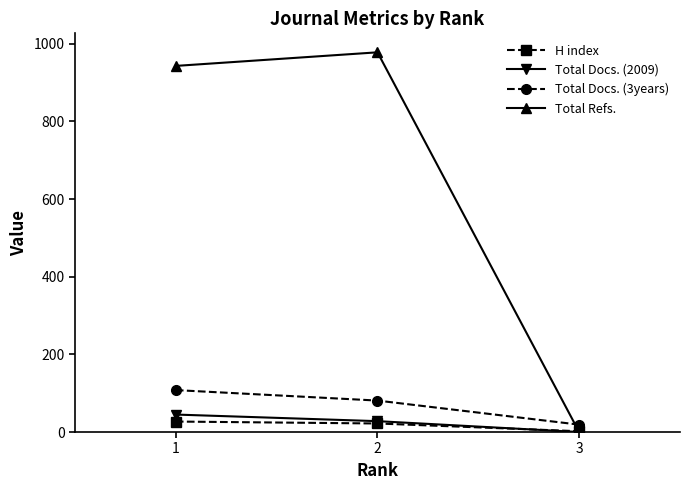

What are all the series names shown in the legend?

H index, Total Docs. (2009), Total Docs. (3years), Total Refs.